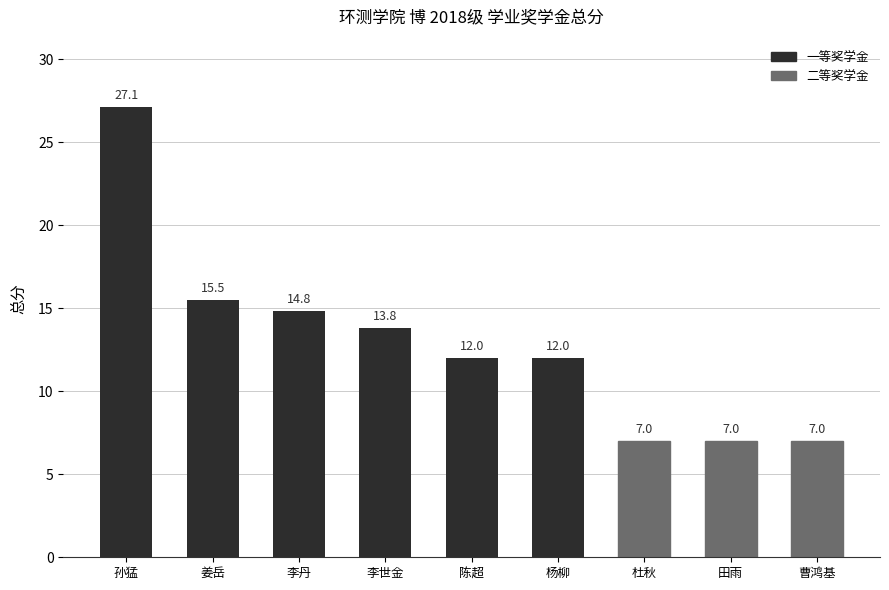

Which has a higher value, 曹鸿基 or 姜岳?

姜岳